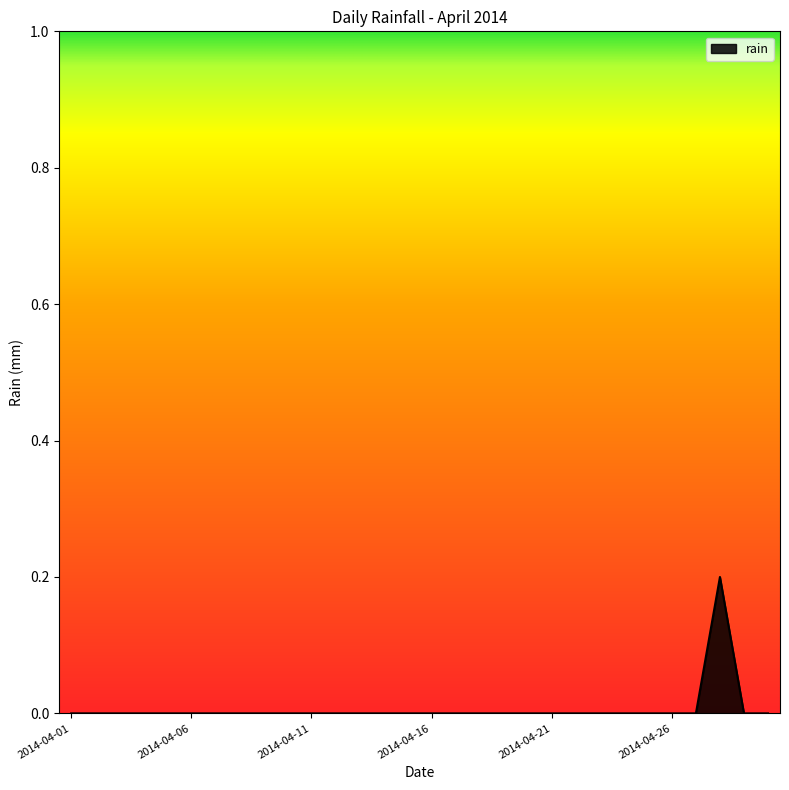

How many lines are shown in the chart?

1